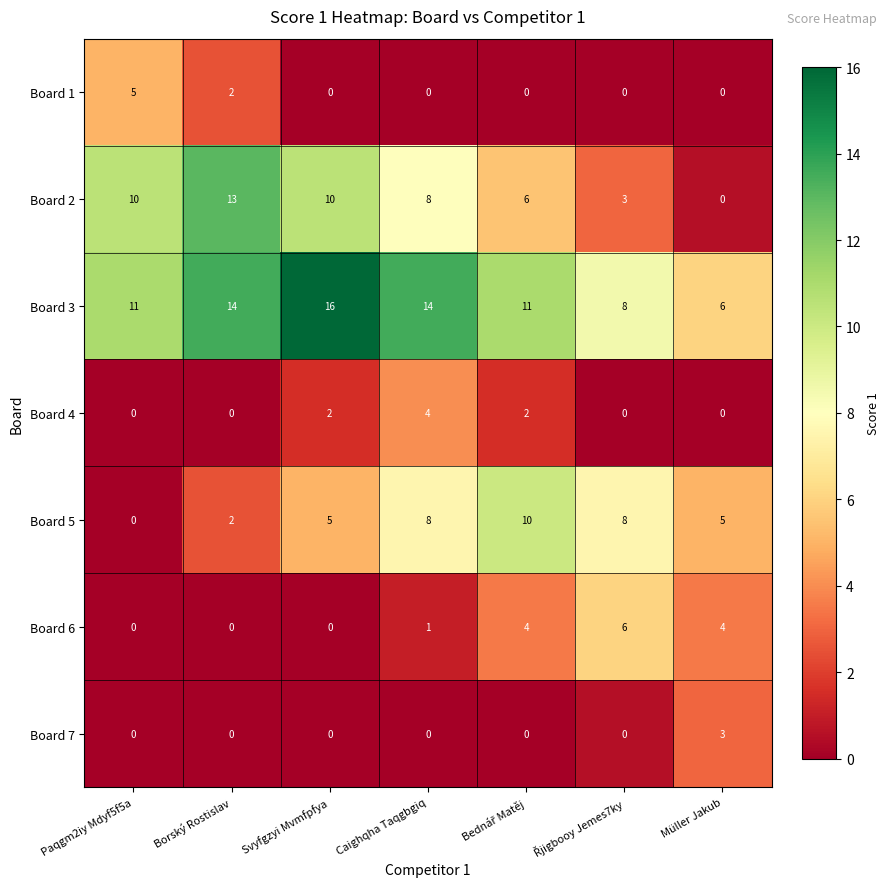

Rank the series by their maximum value, from lowest to highest.

Board 7, Board 4, Board 1, Board 6, Board 5, Board 2, Board 3